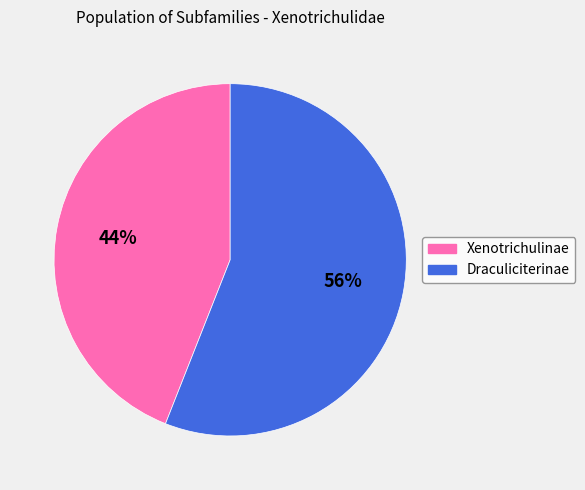

To the nearest percent, what is the average slice percentage?

50%